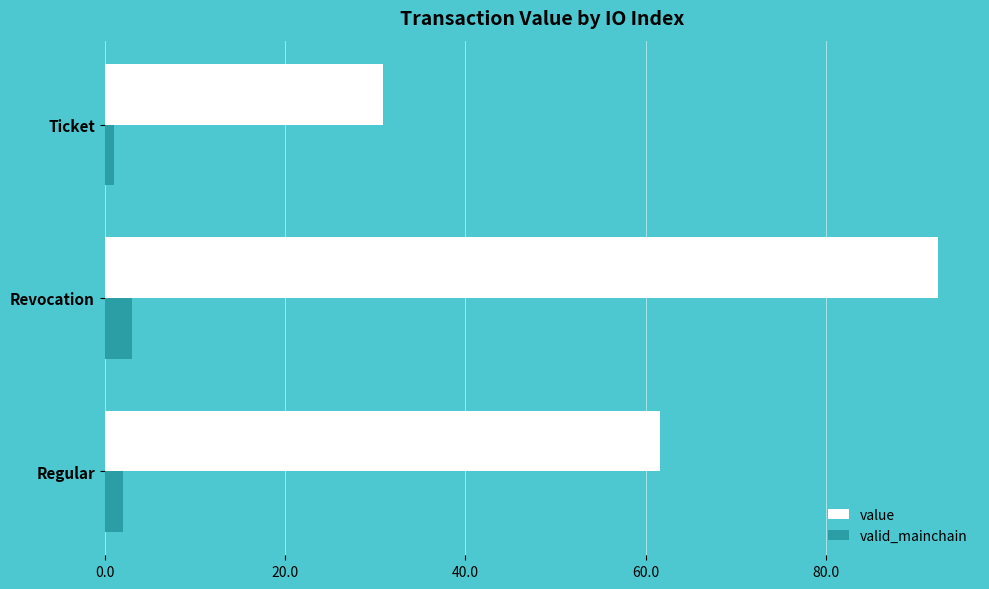

The value series shows 161.8 at Revocation. True or false?

False